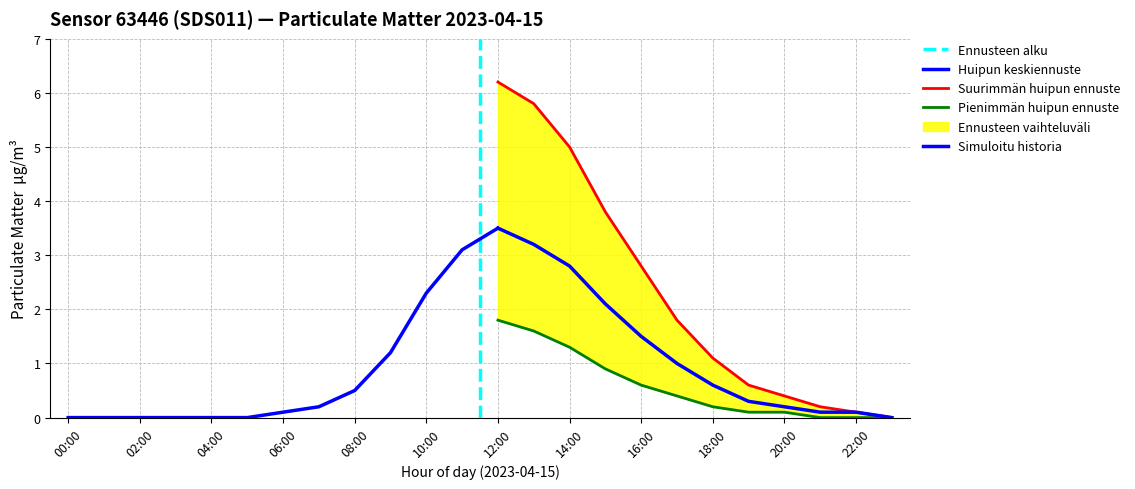

At which label does P1_lower reach its minimum?

00:00